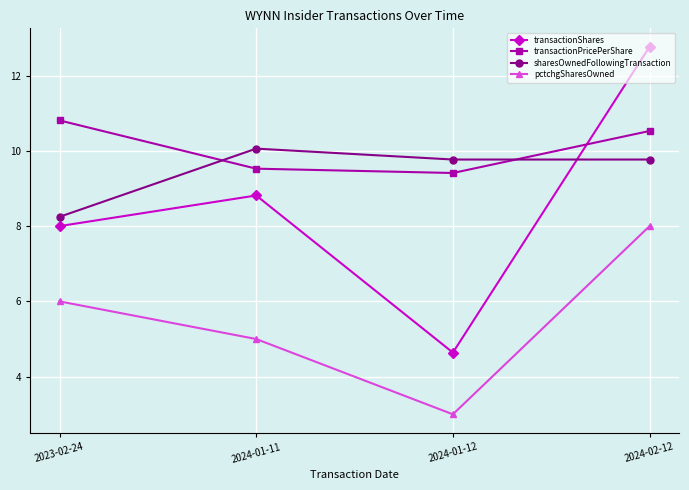

List the series in order of their peak value, lowest first.

pctchgSharesOwned, sharesOwnedFollowingTransaction, transactionPricePerShare, transactionShares